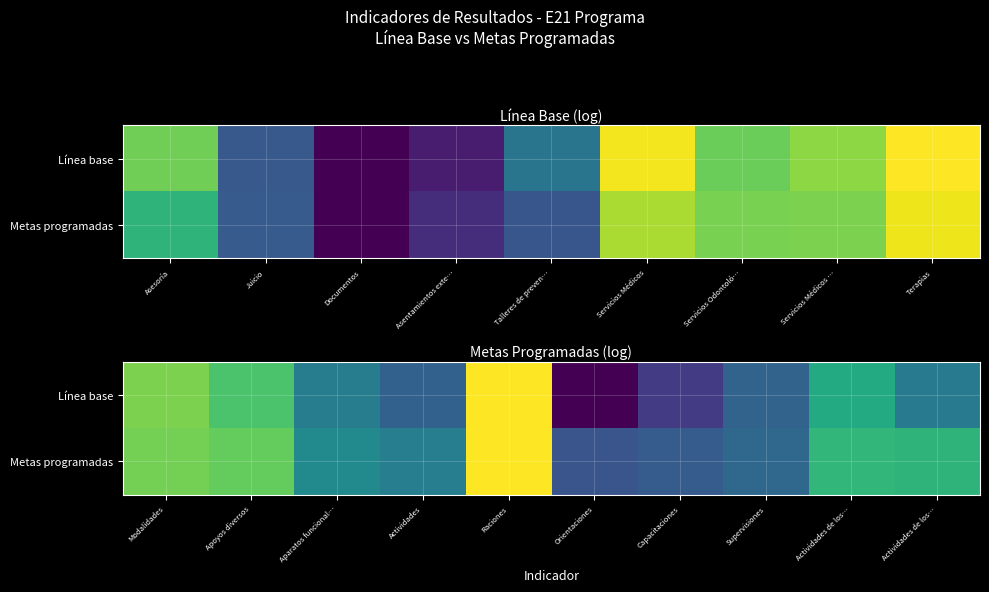

How many data points in Línea base are above 5?

6